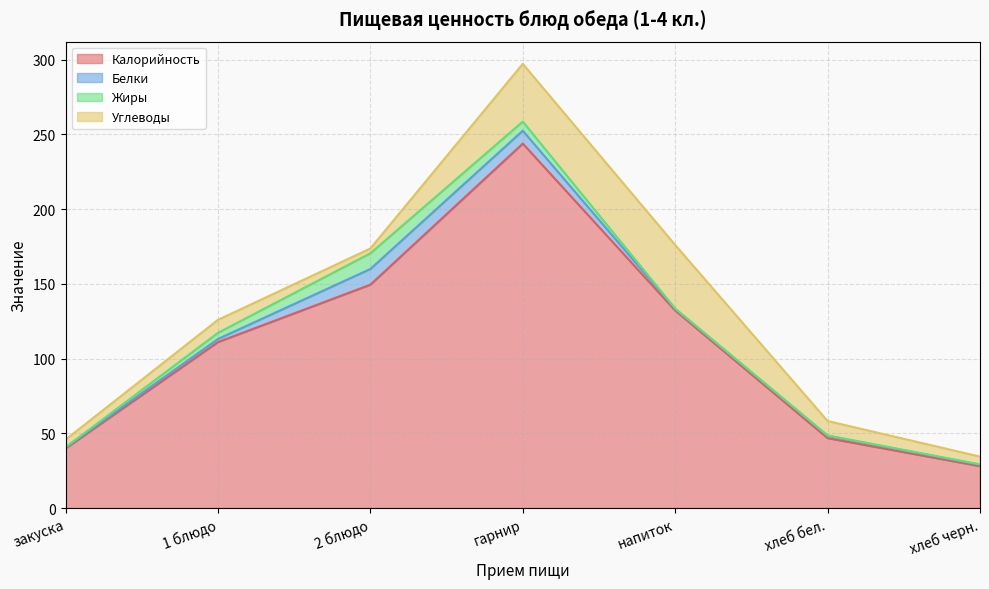

Which category has the lowest value in the Жиры series?

закуска